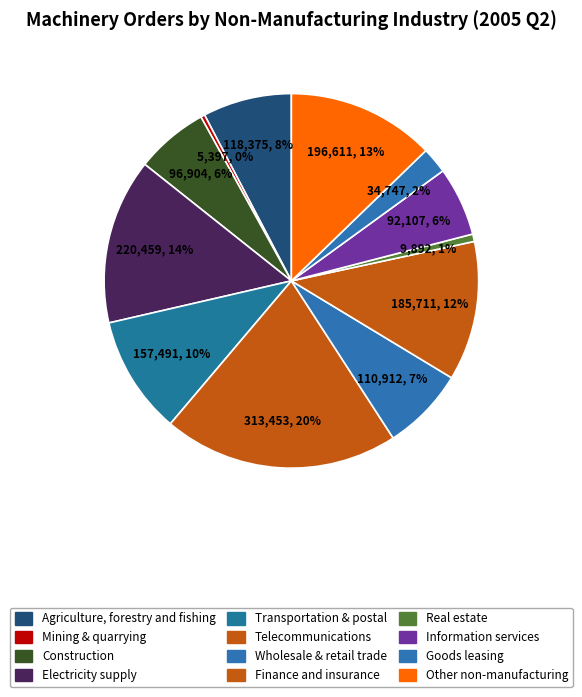

How many slices are in this pie chart?

12